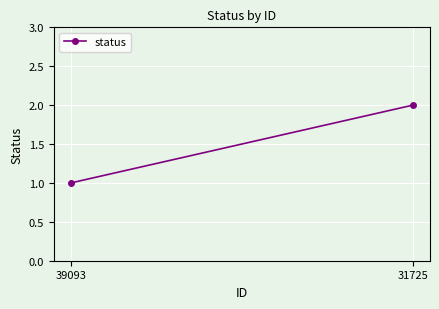

Reading right to left, what are all the values shown in this chart?

2	1